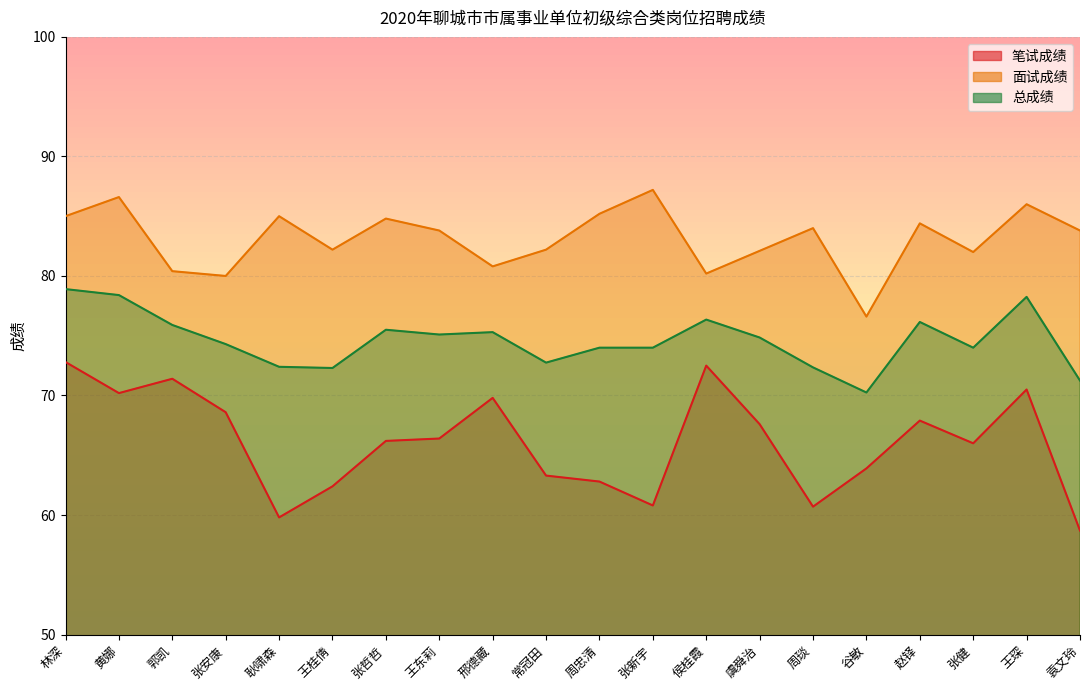

What is the minimum value shown in the chart?

58.7